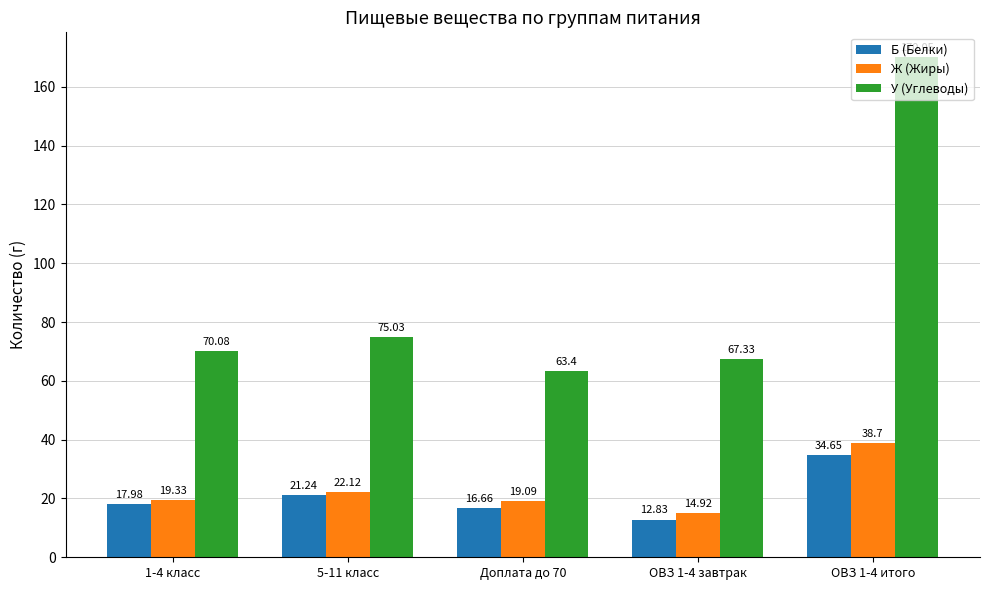

What is the average value of the Ж (Жиры) series?

22.8